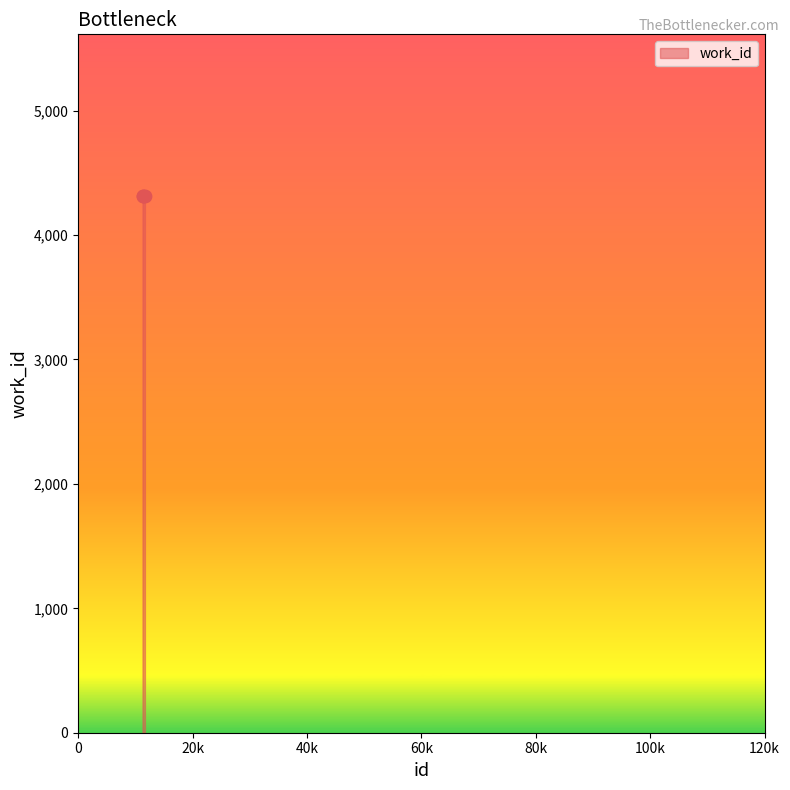

What is the average value?

4318